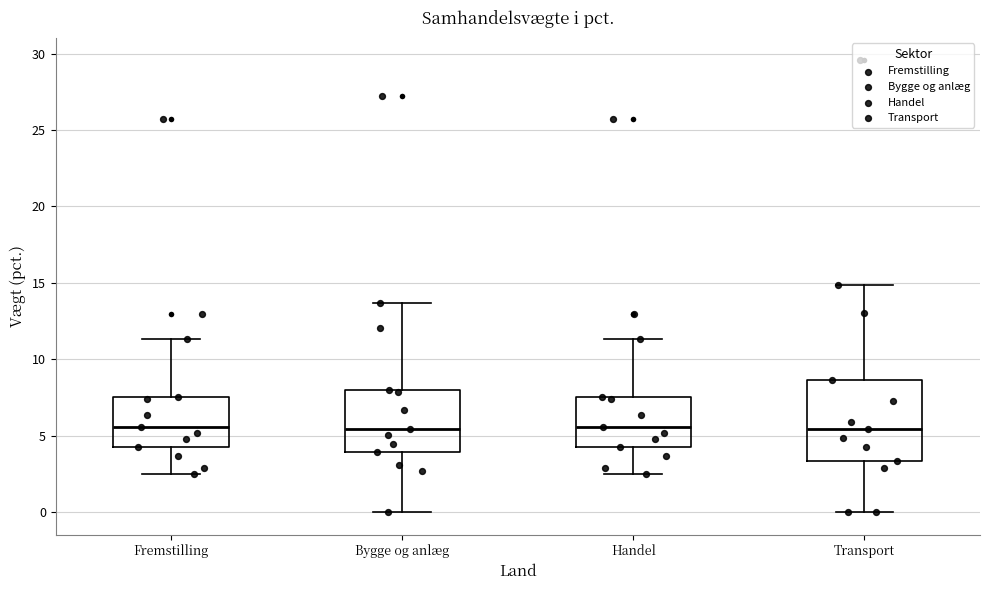

Where does the lower whisker of the box for Bygge og anlæg end on the y-axis? The values are not printed on the chart, so give them approximately, as read against the axis.

0.0